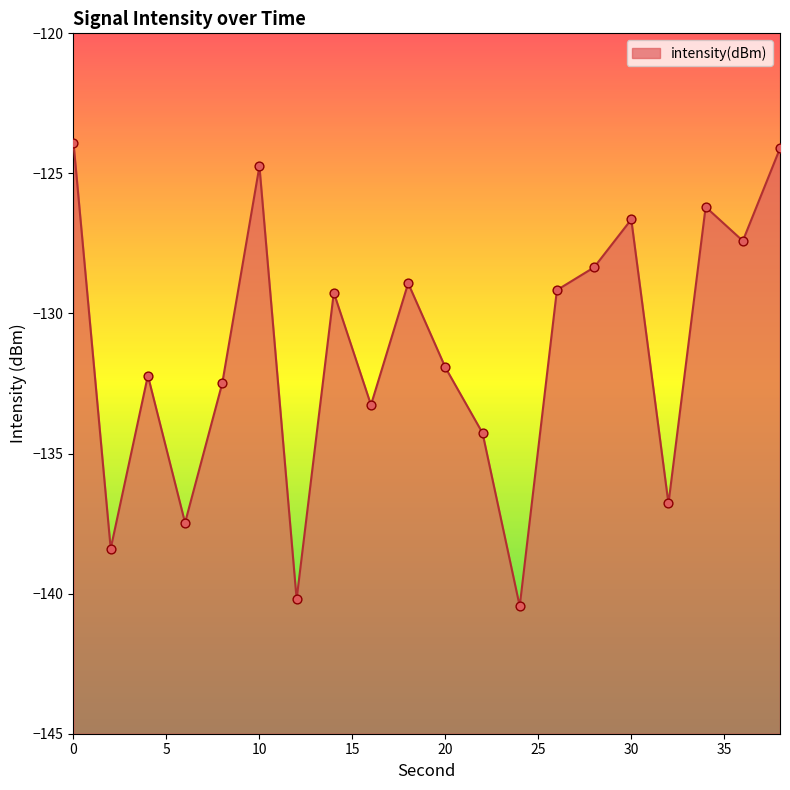

What is the change in value from 4 to 30?

+5.6